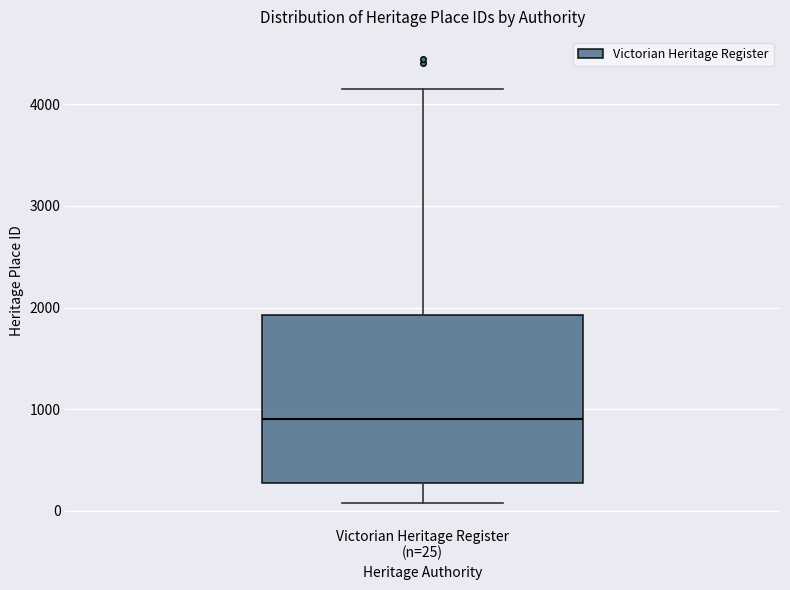

Transcribe this box plot: give where the median line is, the range the box spans, and where the two whiskers end, as read against the y-axis. The values are not printed on the chart, so give them approximately, as read against the axis.

median 900, box 300 to 1900, whiskers 100 to 4200